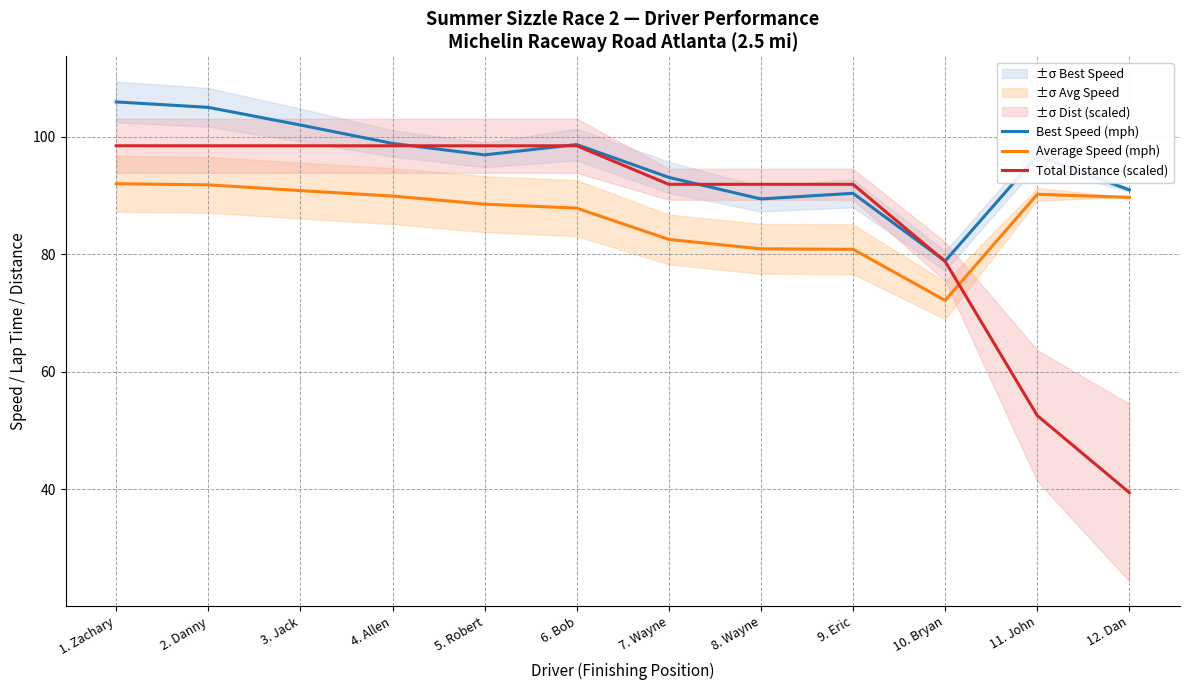

What is the sum of the Best Speed (mph) values at 4. Allen and 10. Bryan?

177.8